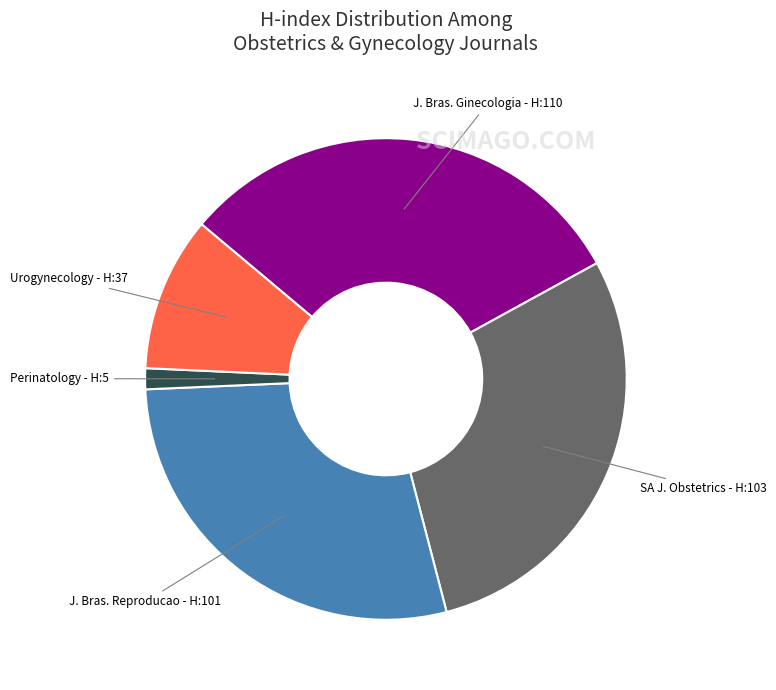

Which slice is the smallest?

Perinatology - H:5